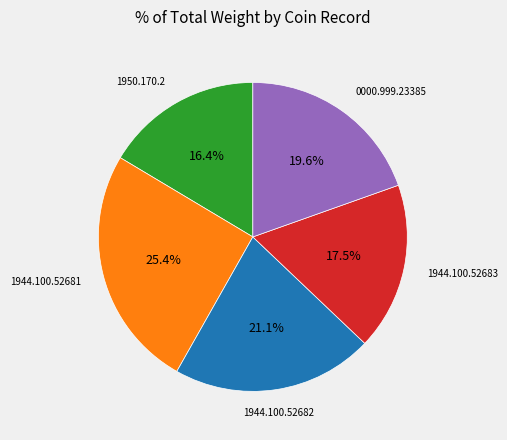

Is there any slice that represents more than half of the pie?

No